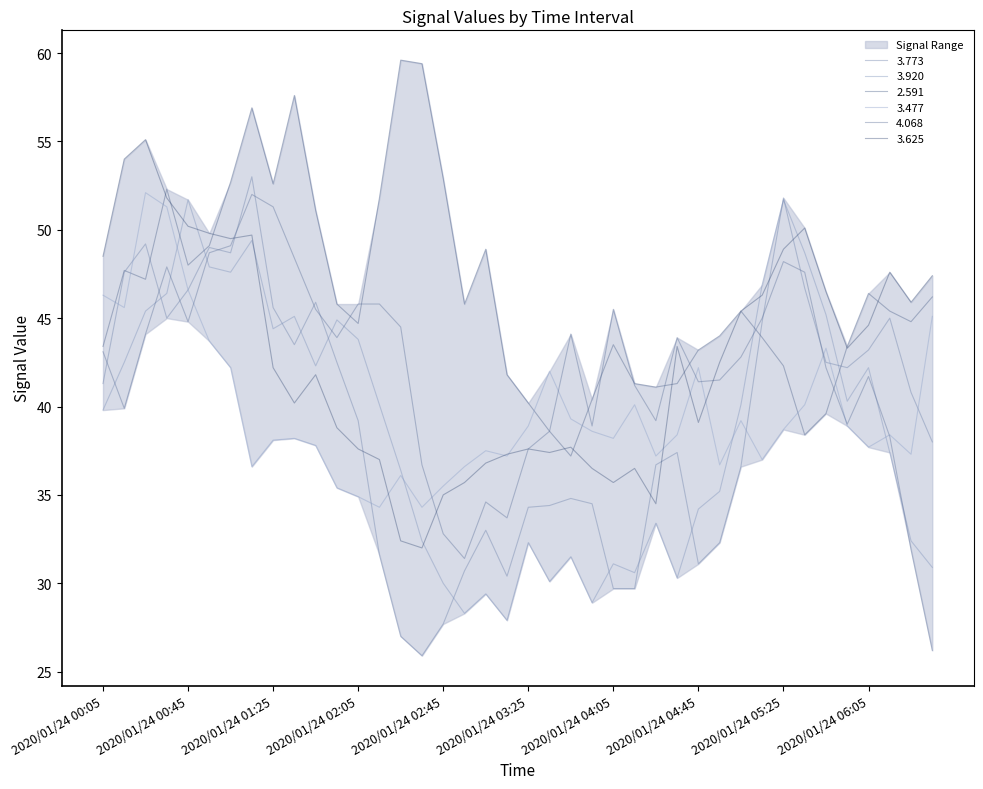

True or false: 3.773 has a value of 16.4 at 2020/01/24 03:05.

False